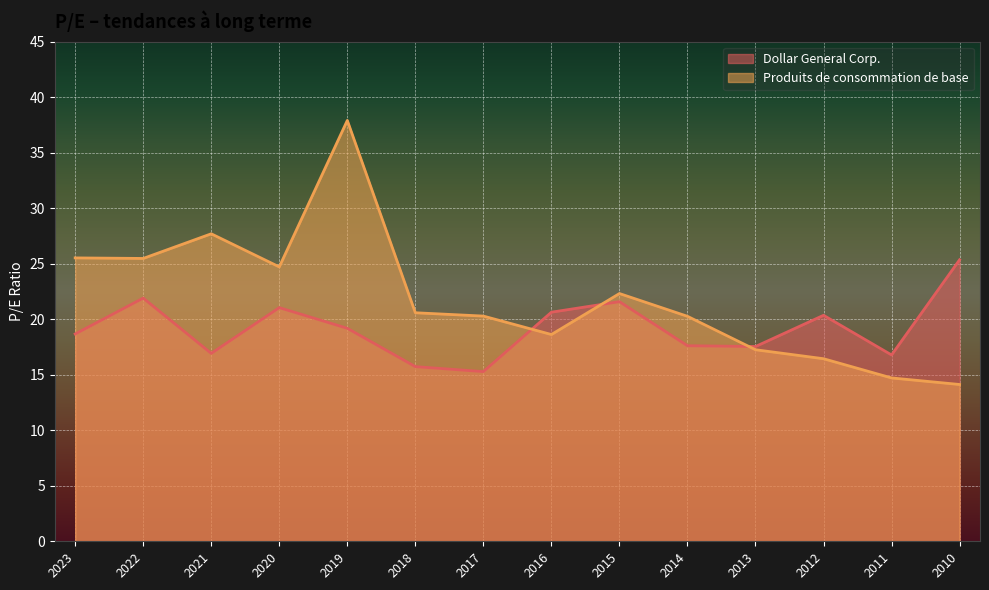

At which label is Produits de consommation de base closest to 26?

2023